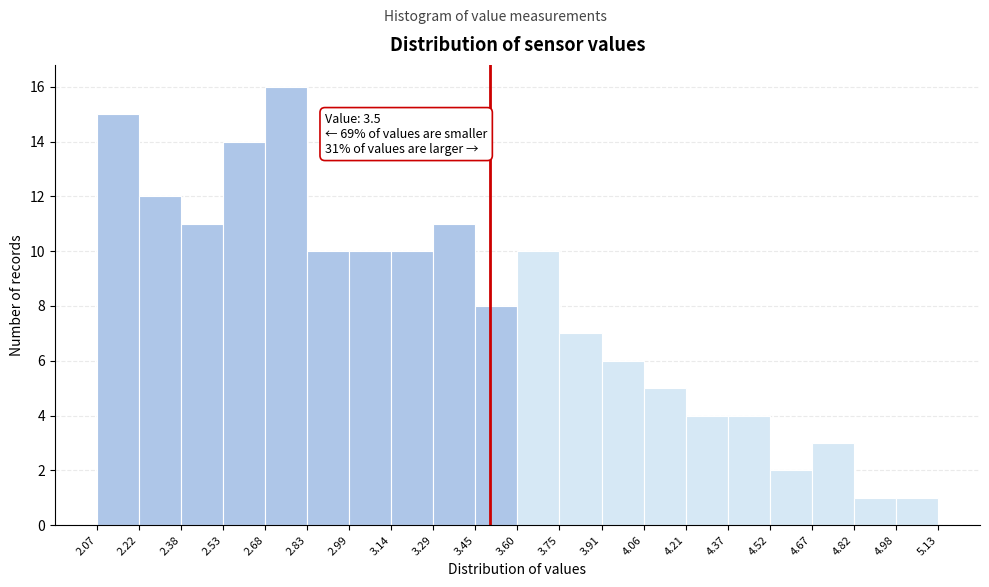

Which range on the x-axis has the tallest bar?

2.68 to 2.83